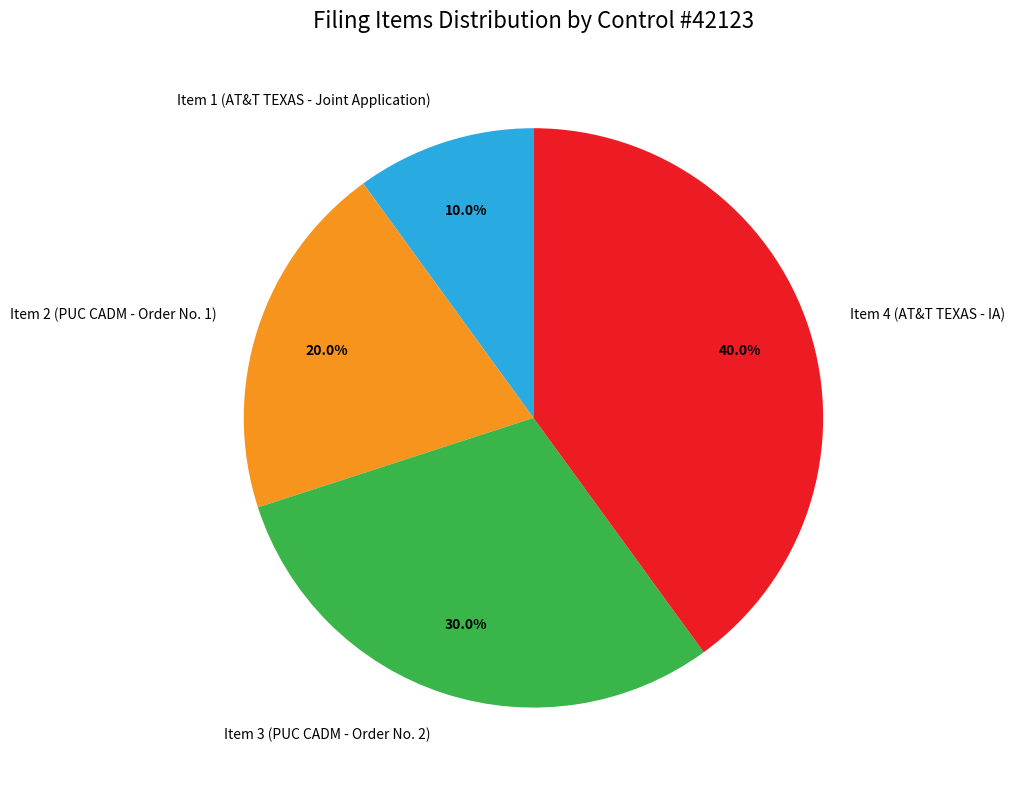

Which has a higher value, Item 4 (AT&T TEXAS - IA) or Item 1 (AT&T TEXAS - Joint Application)?

Item 4 (AT&T TEXAS - IA)